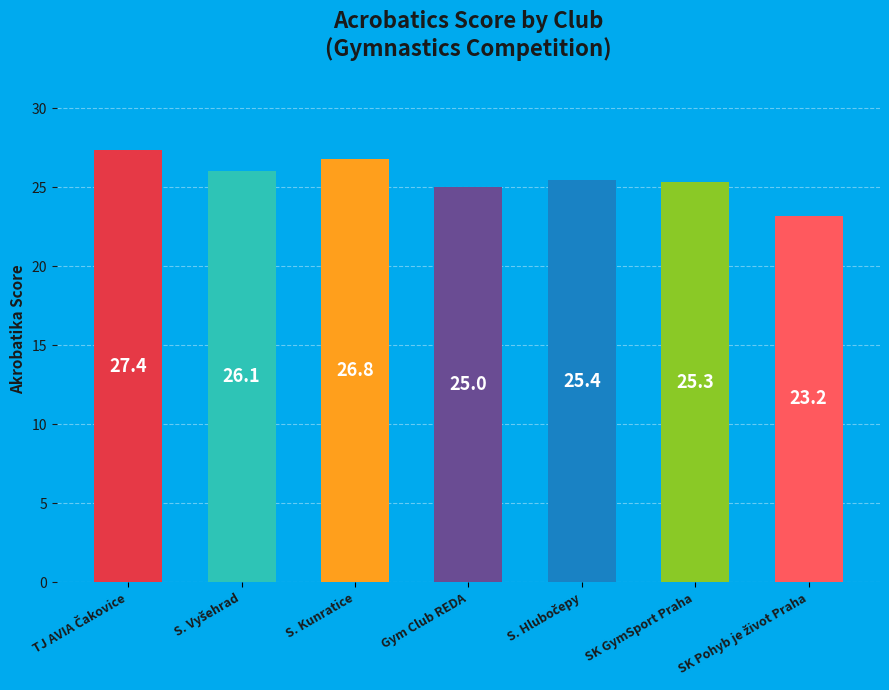

What percentage is the S. Vyšehrad slice, to the nearest percent?

15%